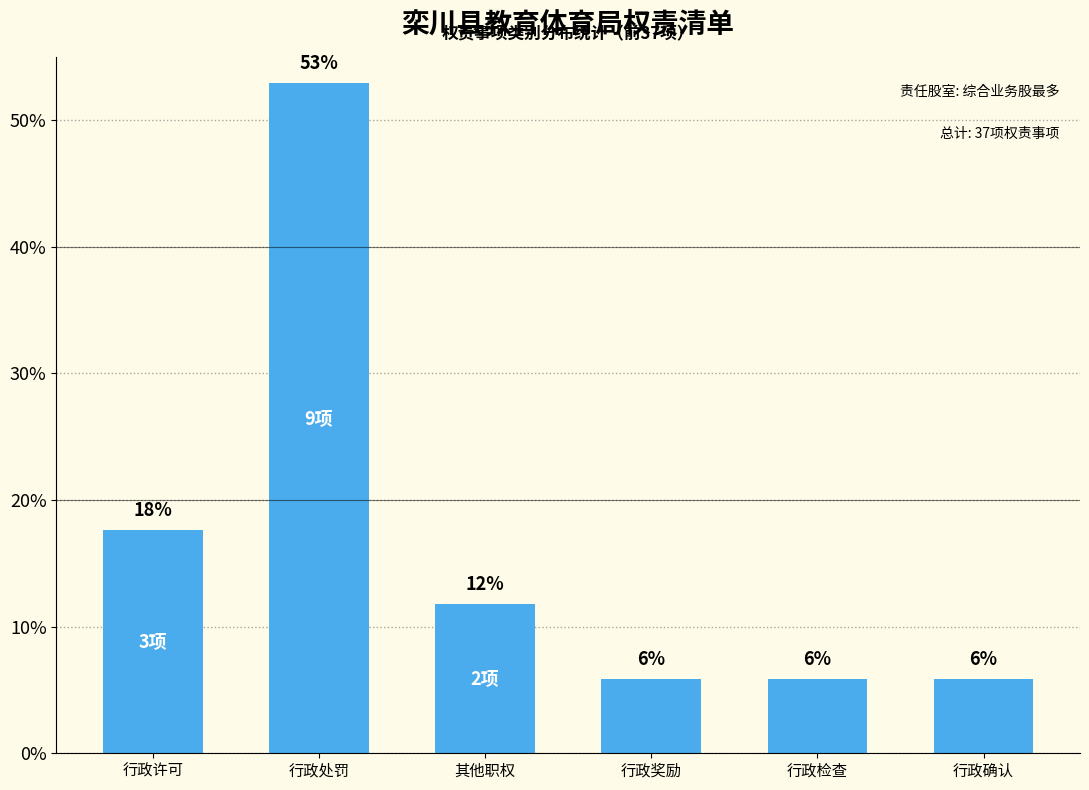

At which category does the chart reach its minimum across all series?

行政奖励